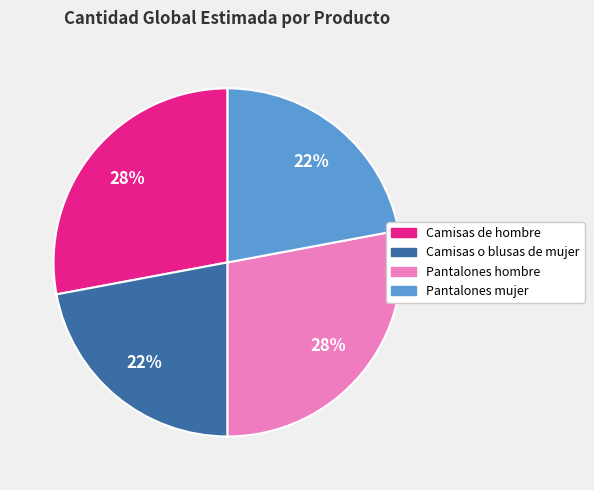

Combined, do Camisas de hombre and Pantalones hombre account for over 50%?

Yes